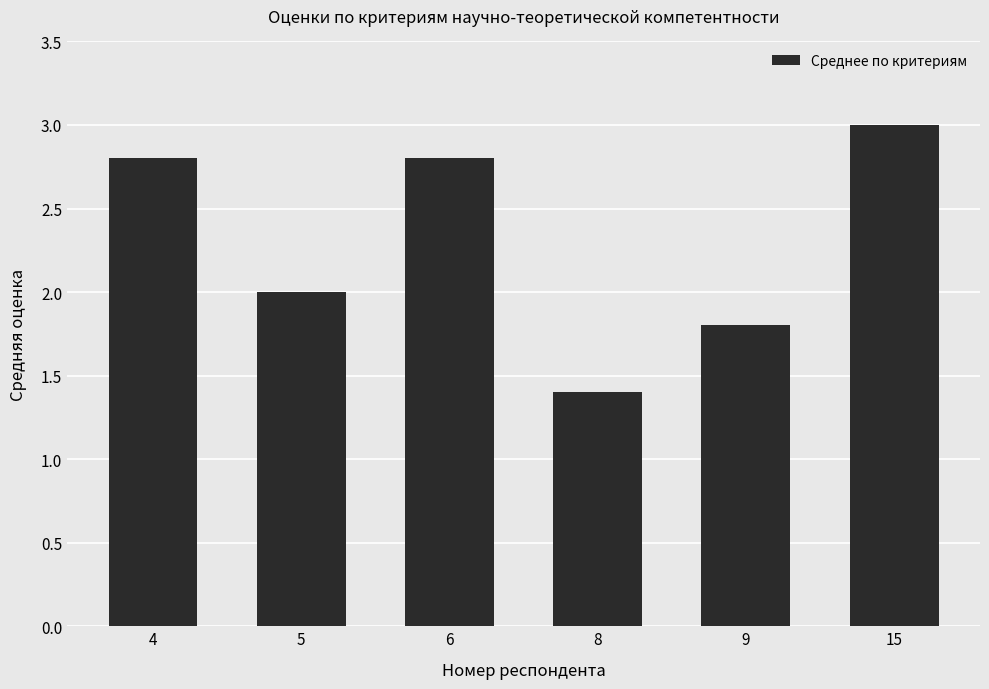

What is the sum of all values?

13.8